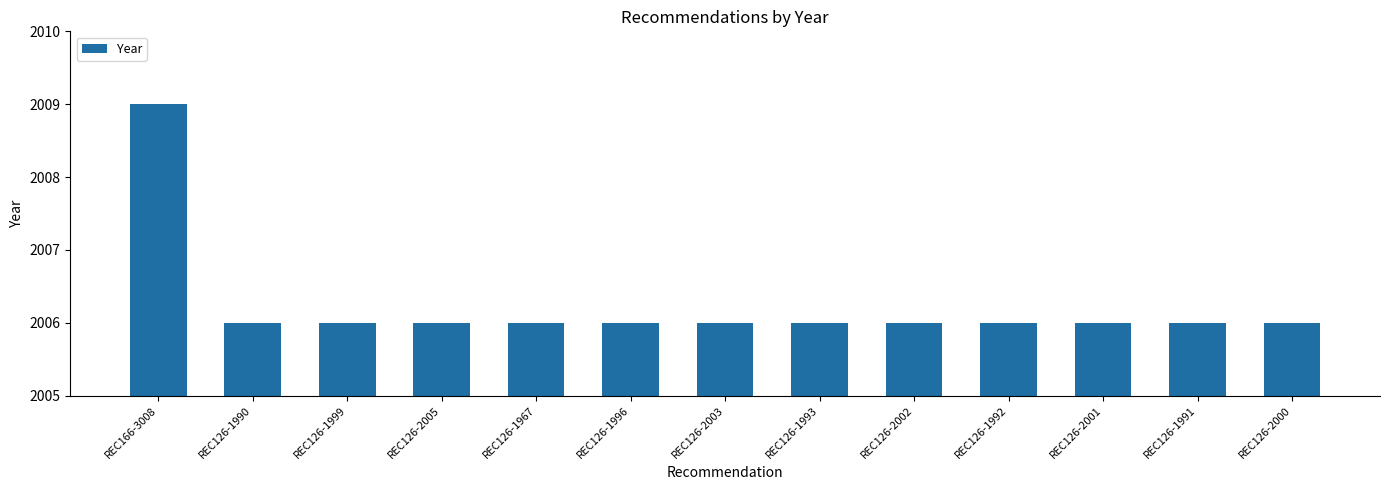

What is the label of the 9th bar from the right?

REC126-1967